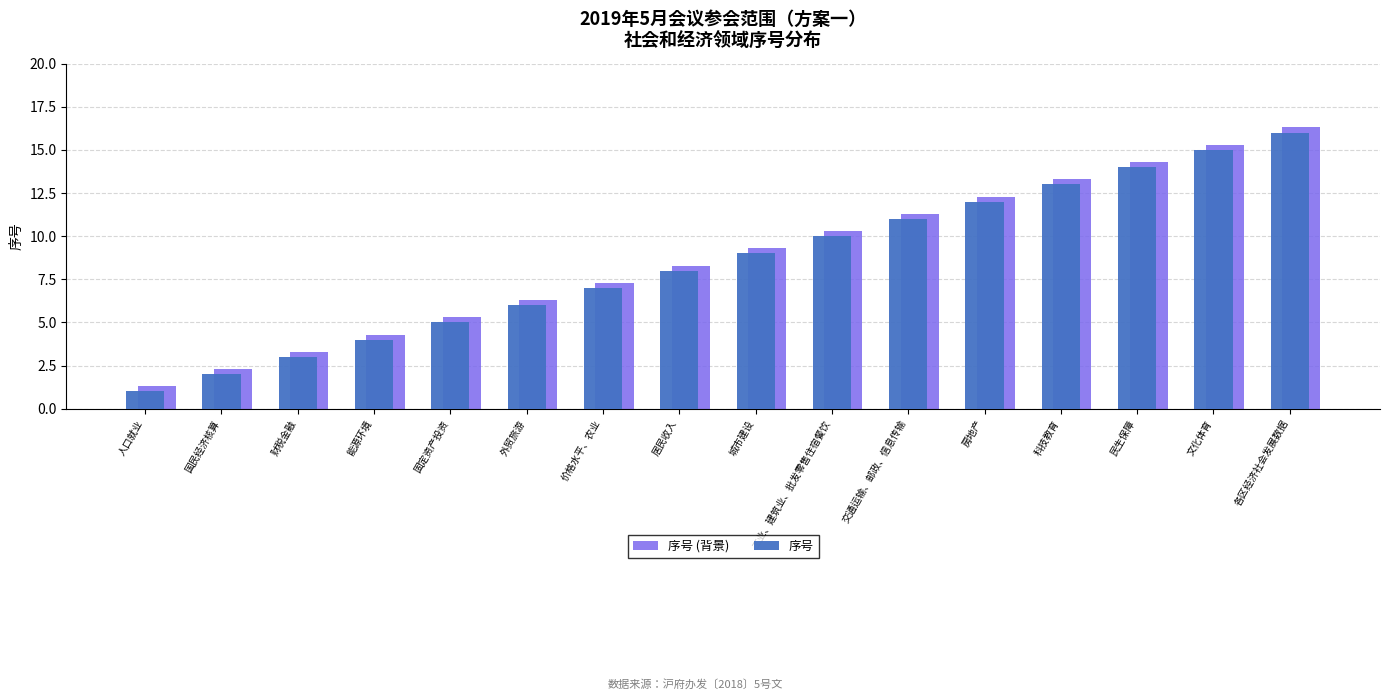

Where does the data first go above 9?

工业、建筑业、批发零售住宿餐饮